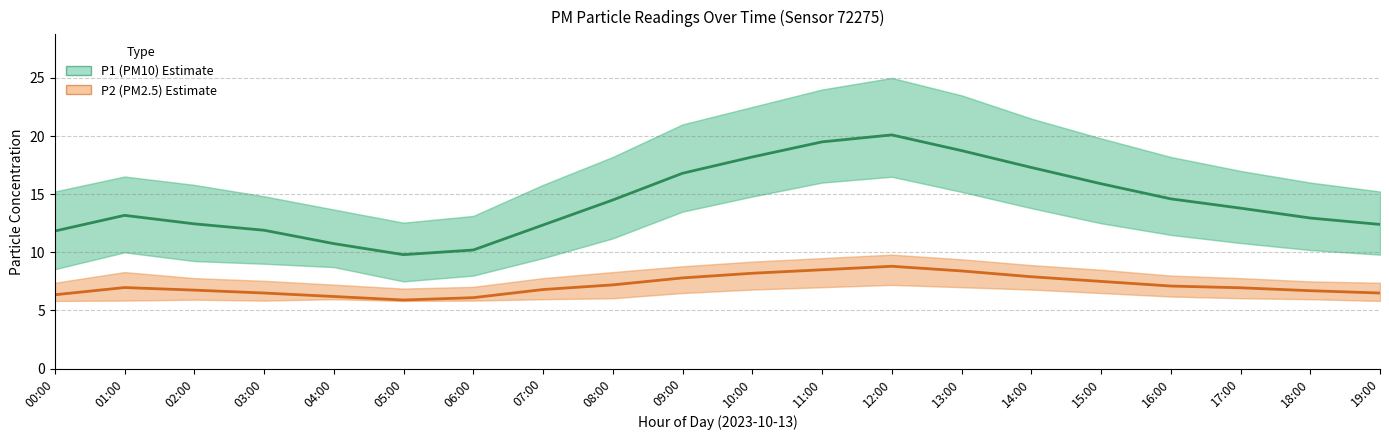

True or false: P1 (PM10) and P2 (PM2.5) intersect in this chart.

False